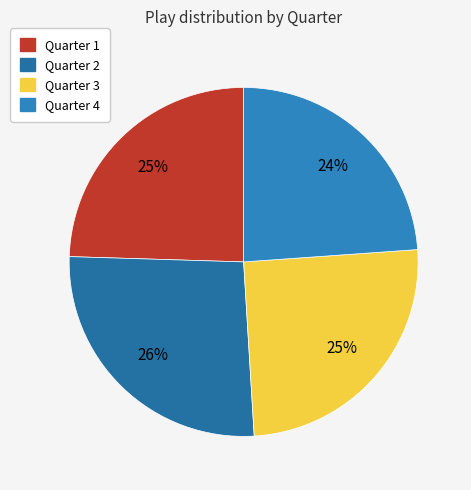

Which slice is the smallest?

Quarter 4